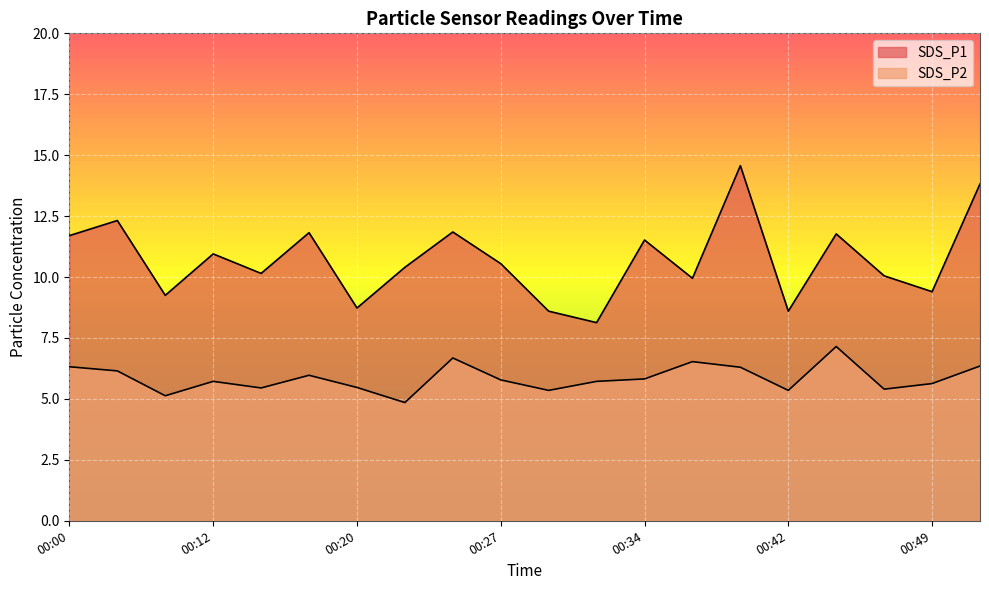

What is the sum of the SDS_P2 values at 00:49 and 00:34?

11.4